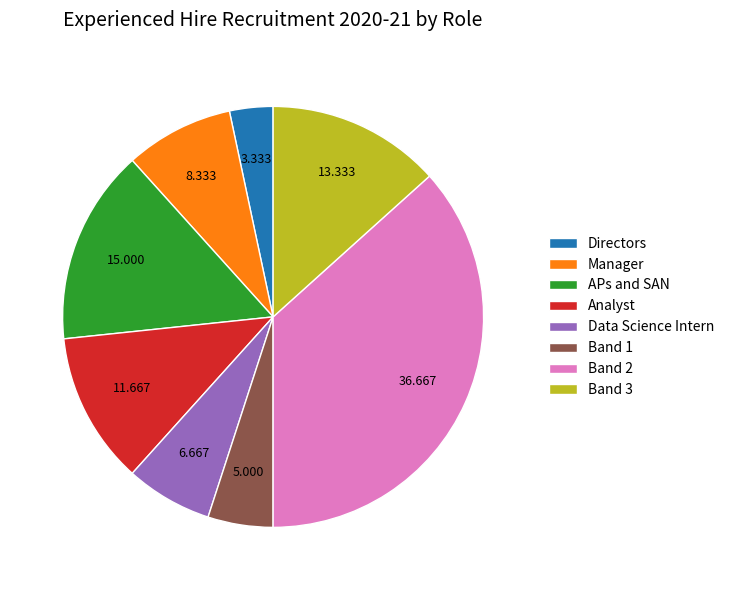

Do Manager and Data Science Intern together represent more than half of the pie?

No